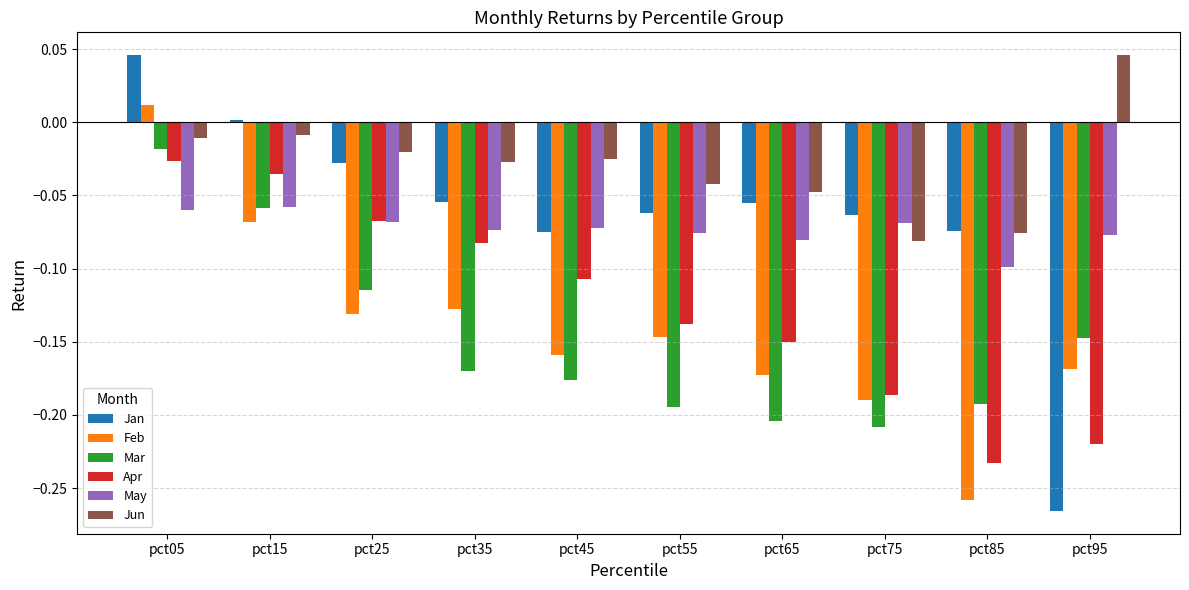

Which series has the largest range (max minus min)?

Jan